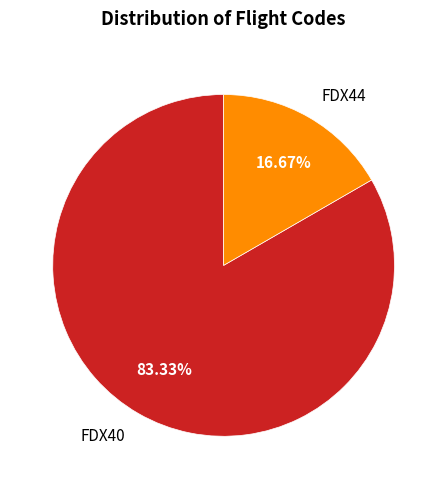

To the nearest percent, what portion does FDX40 represent?

83%